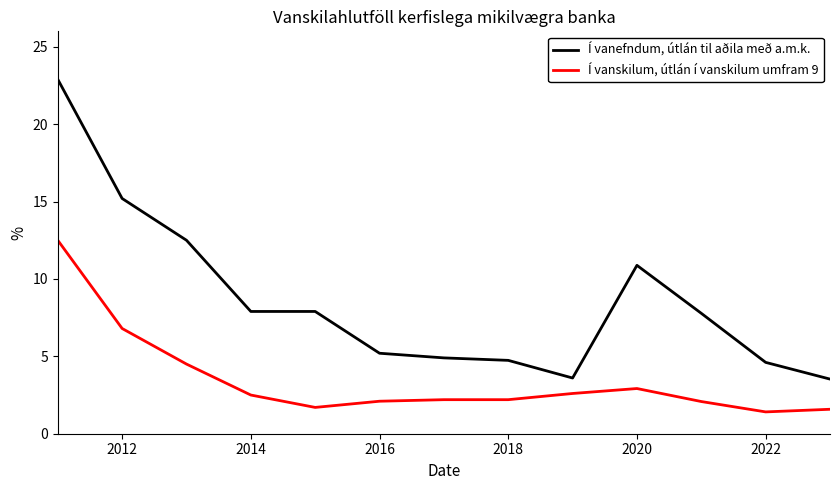

Which series has the widest spread of values?

Í vanefndum, útlán til aðila með a.m.k.